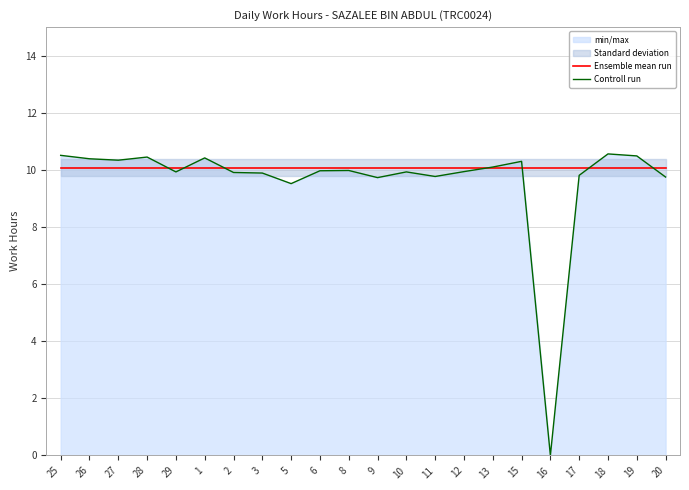

The Ensemble mean run series shows 17.5 at 26. True or false?

False